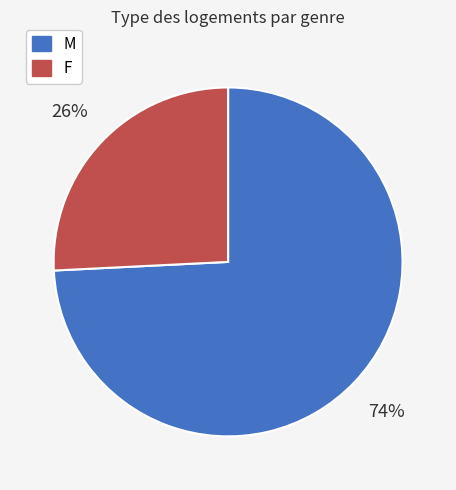

Count the number of slices in the pie.

2